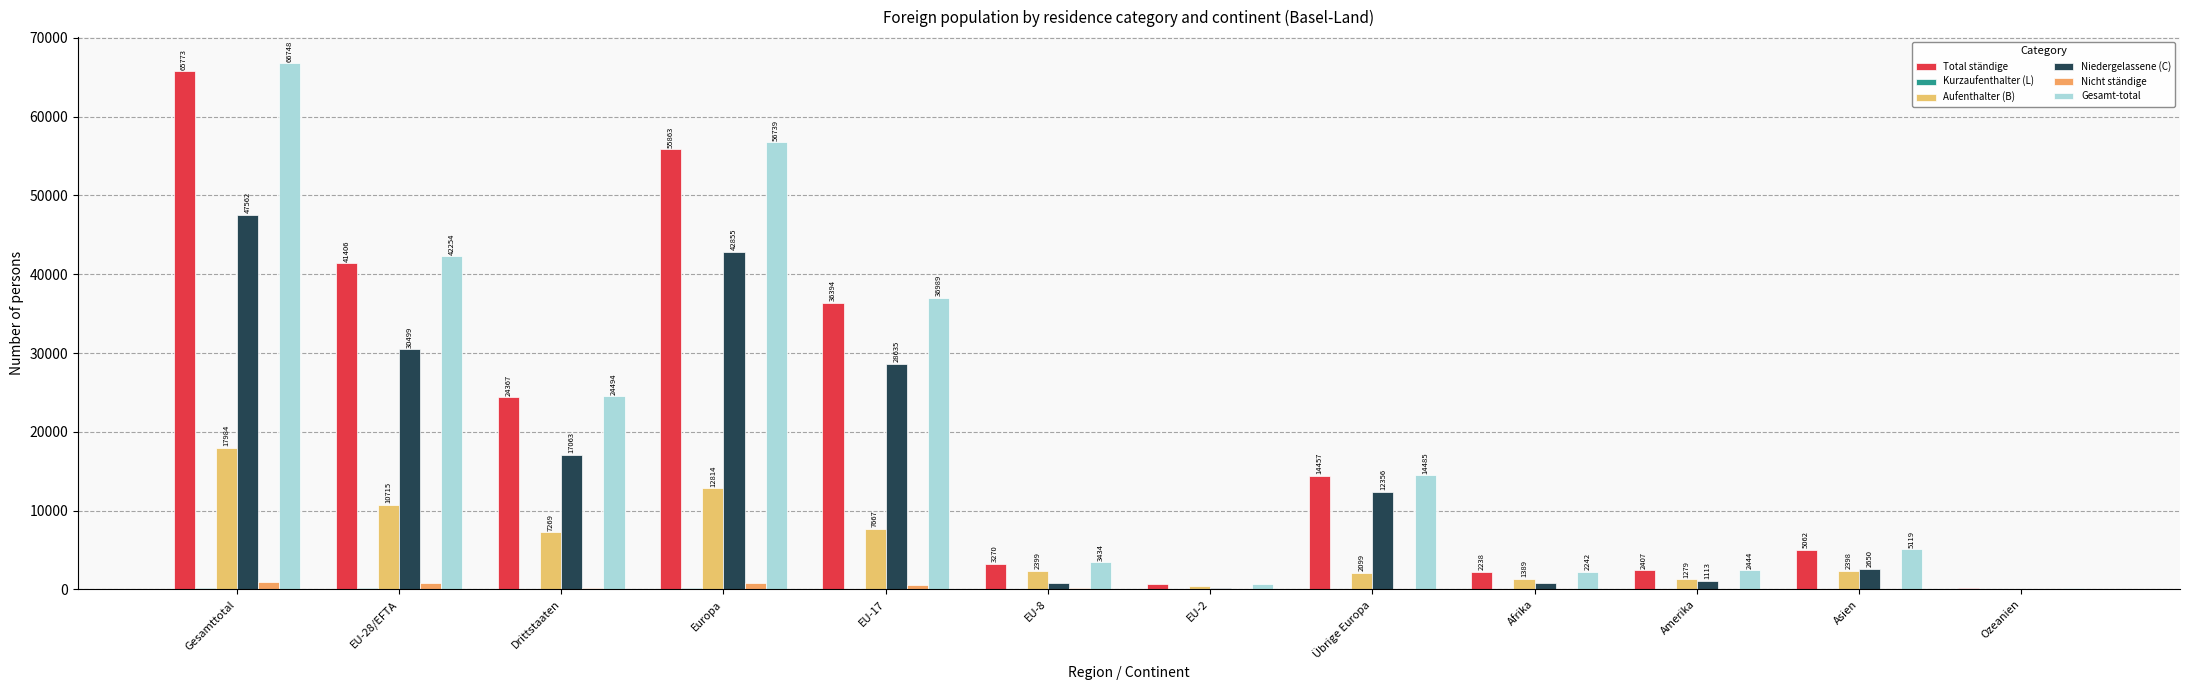

Is it true that Aufenthalter (B) equals 1389 at Afrika?

True